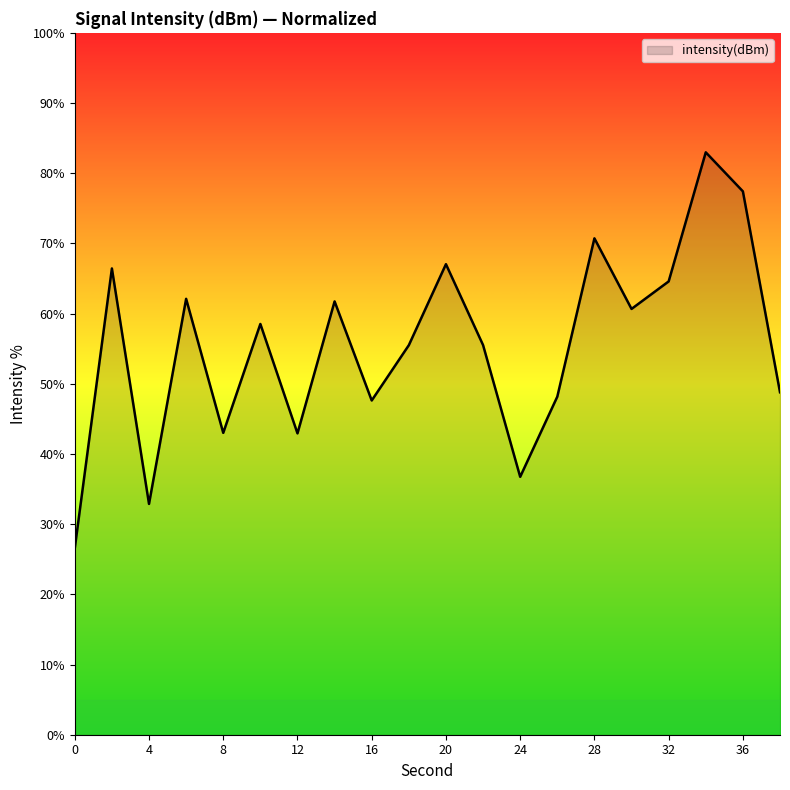

What is the difference between the maximum and minimum values?

56.4